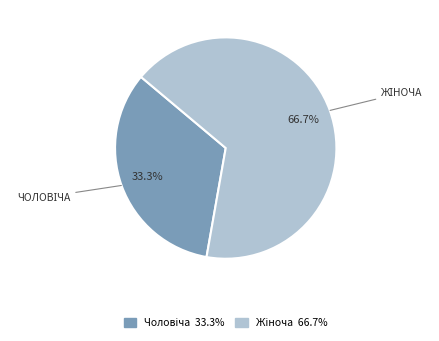

Is there a majority slice in this chart?

Yes